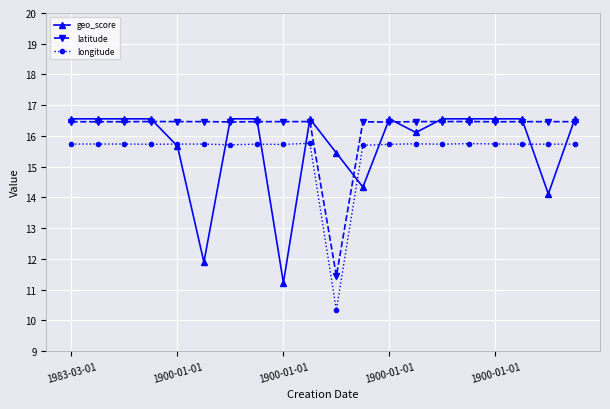

How many lines are shown in the chart?

3